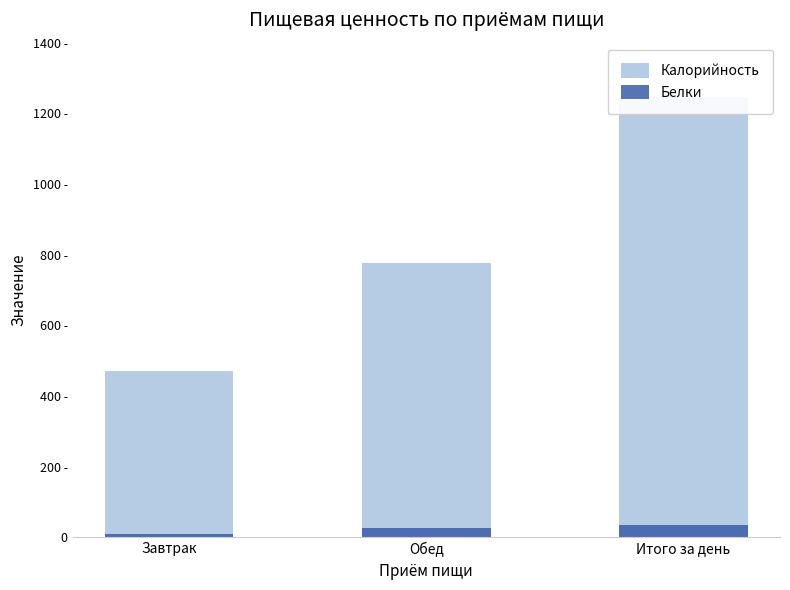

Reading left to right, extract all data points from this chart.

Калорийность: 470	776	1246
Белки: 9	27	36